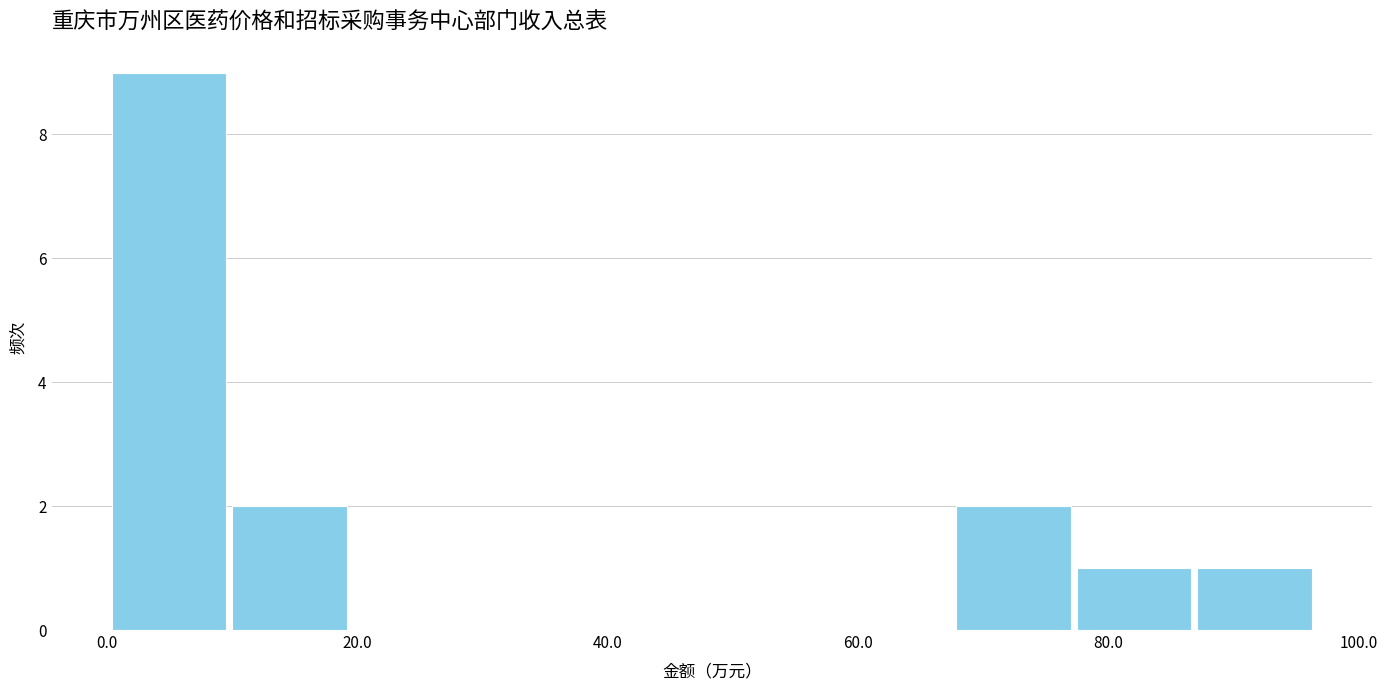

Reading left to right, list every bar in this chart as the range it spans on the x-axis followed by its height. Neither the bar edges nor the heights are printed on the chart, so give them approximately, as read against the axes.

0 to 10: 9
10 to 20: 2
20 to 30: 0
30 to 38: 0
38 to 48: 0
48 to 58: 0
58 to 68: 0
68 to 78: 2
78 to 86: 1
86 to 96: 1